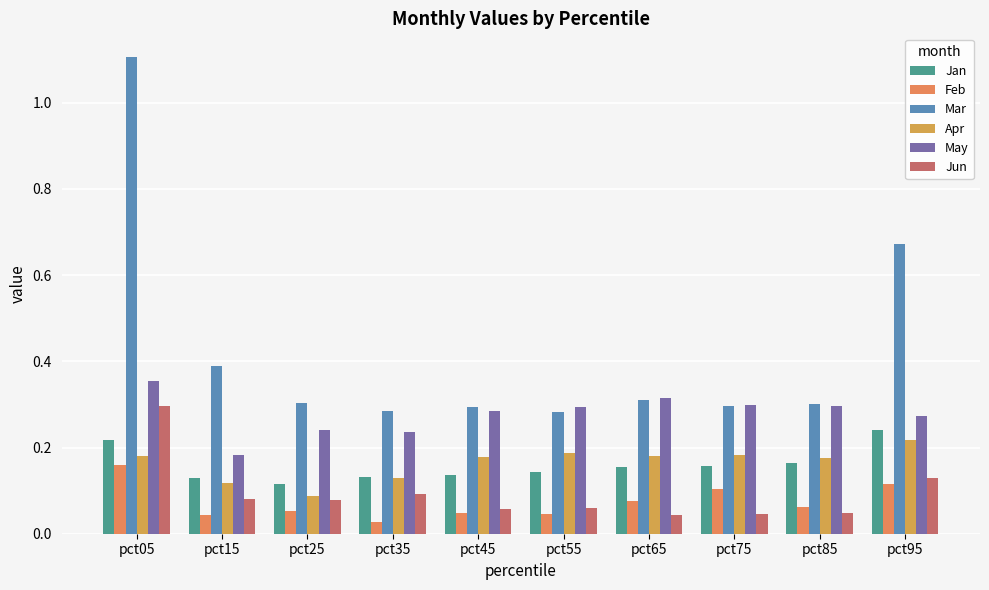

What is the spread (max minus min) of values at pct05?

0.9